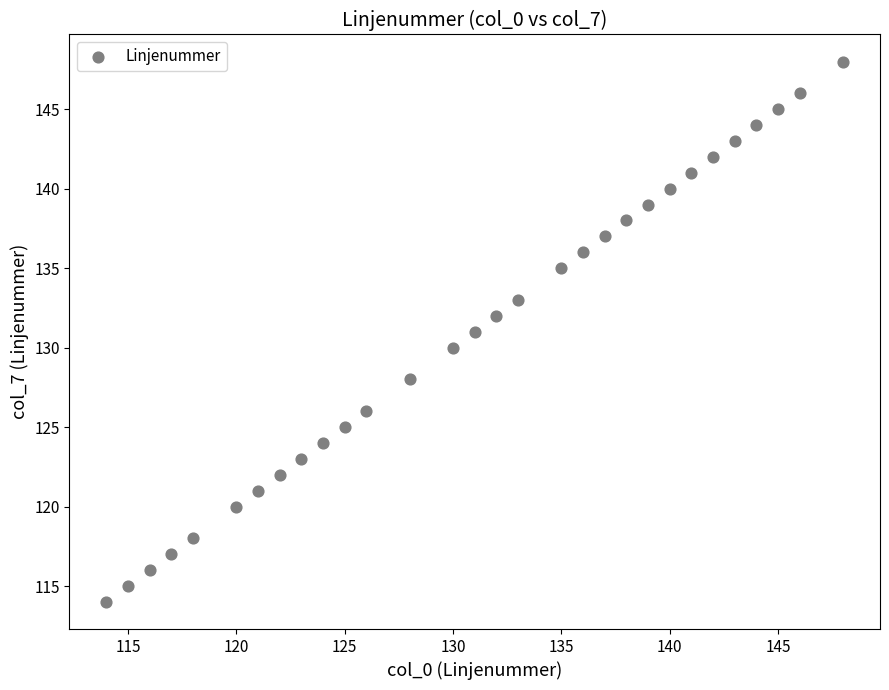

What is the range of Y values (max minus min)?

34